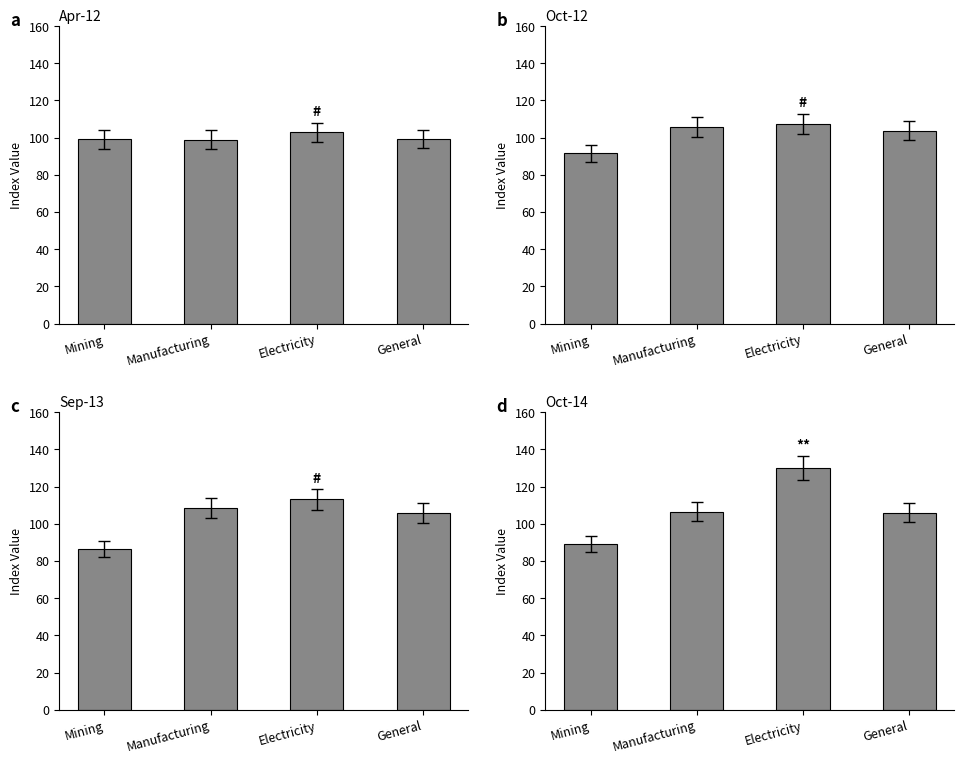

Which category has the lowest value across all series?

Mining